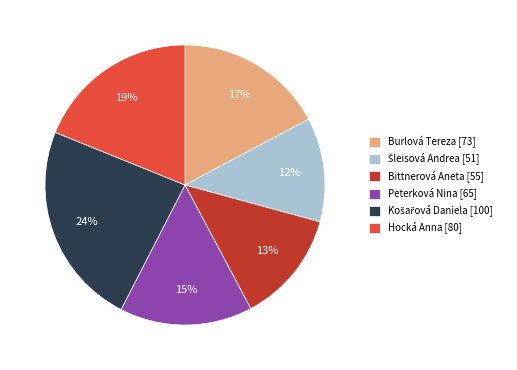

True or false: Hocká Anna [80] accounts for 19% of the total.

True